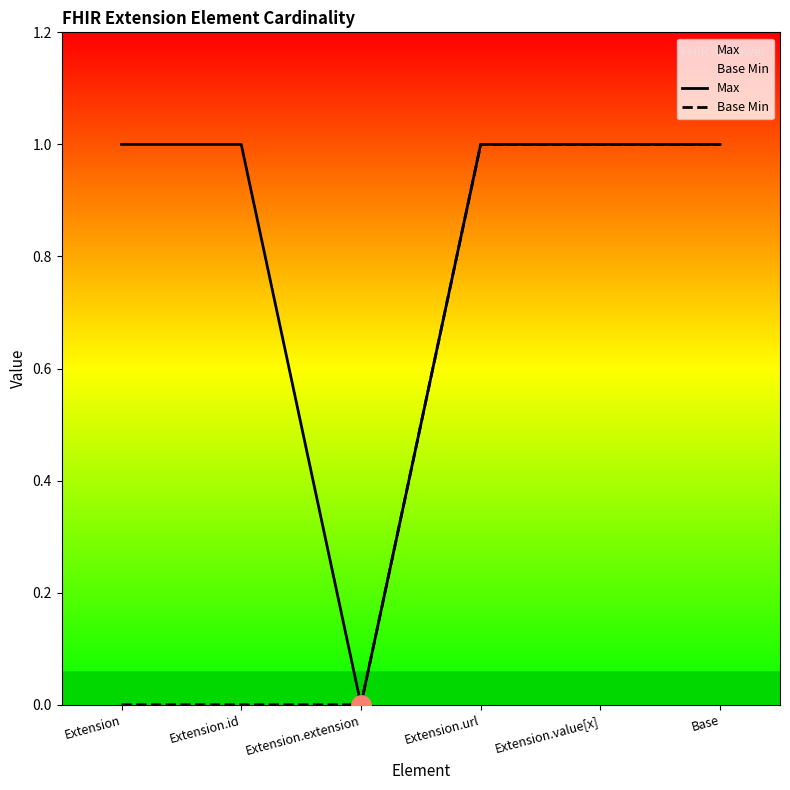

Reading right to left, what are all the values shown in this chart?

Max: 1	1	1	0	1	1
Base Min: 1	1	1	0	0	0